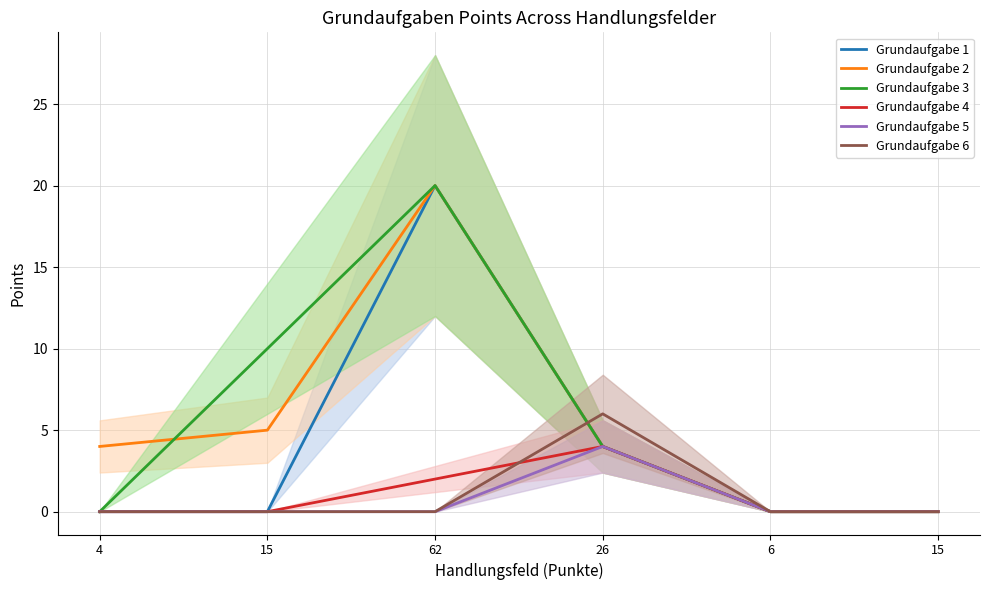

Rank the series at 15 from highest to lowest value.

Grundaufgabe 3, Grundaufgabe 2, Grundaufgabe 1, Grundaufgabe 4, Grundaufgabe 5, Grundaufgabe 6